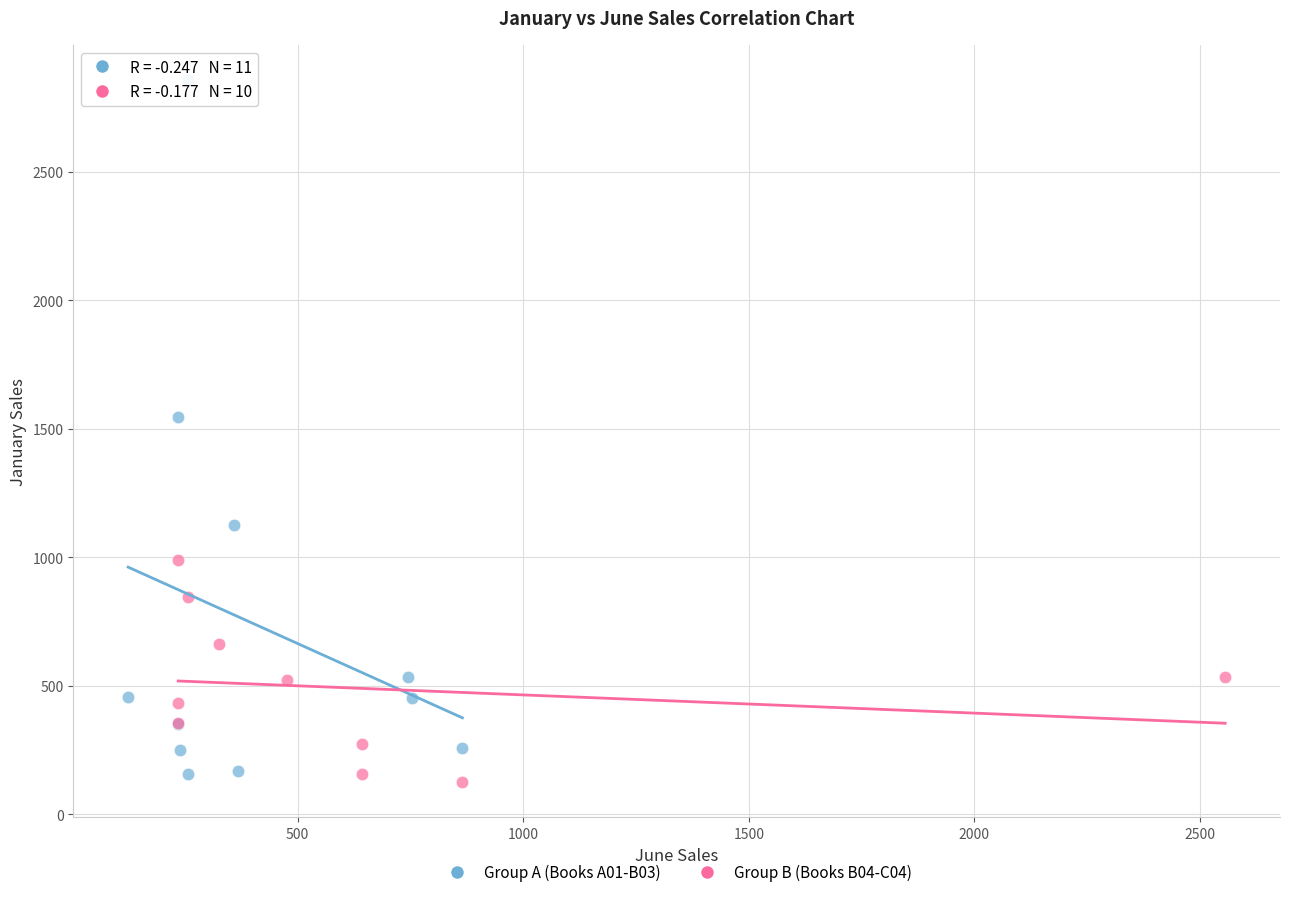

Which series contains the lowest Y value?

Group B (Books B04-C04)